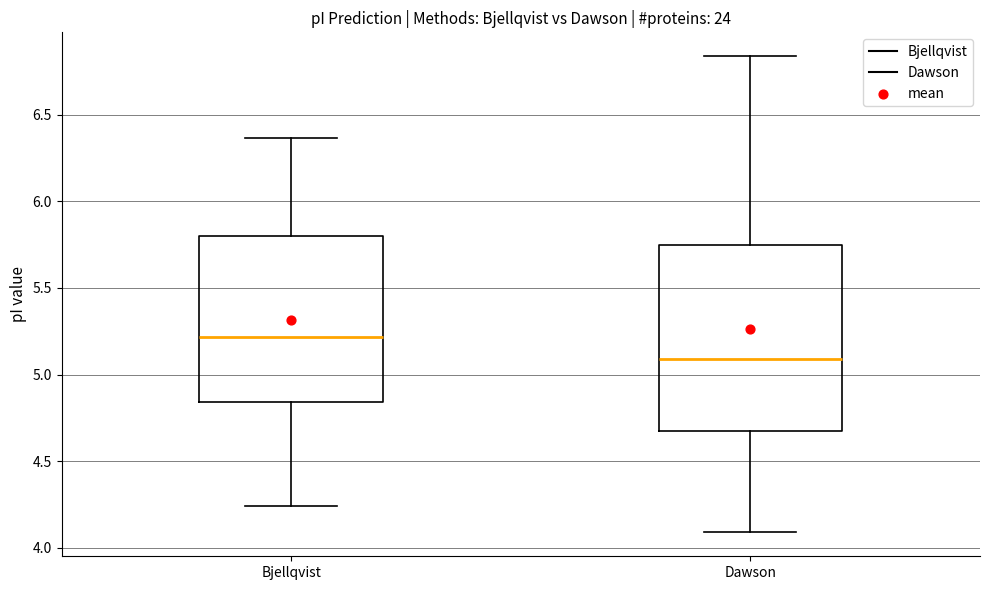

Reading left to right, read every box against the y-axis: the position of its median line, the range the box covers, and the ends of its whiskers. The values are not printed on the chart, so give them approximately, as read against the axis.

Bjellqvist: median 5.20, box 4.85 to 5.80, whiskers 4.25 to 6.35
Dawson: median 5.10, box 4.65 to 5.75, whiskers 4.10 to 6.85